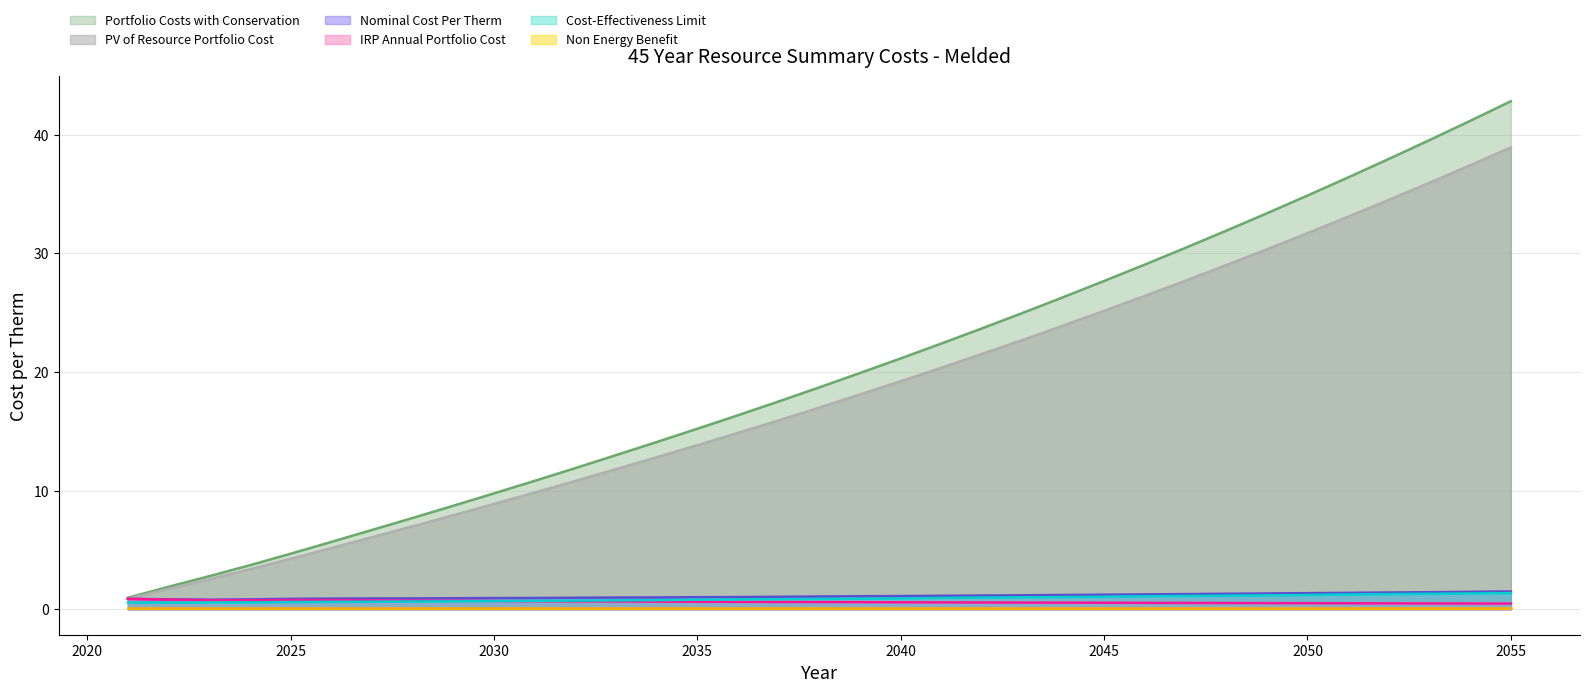

Which category has the lowest value in the IRP Annual Portfolio Cost series?

2055